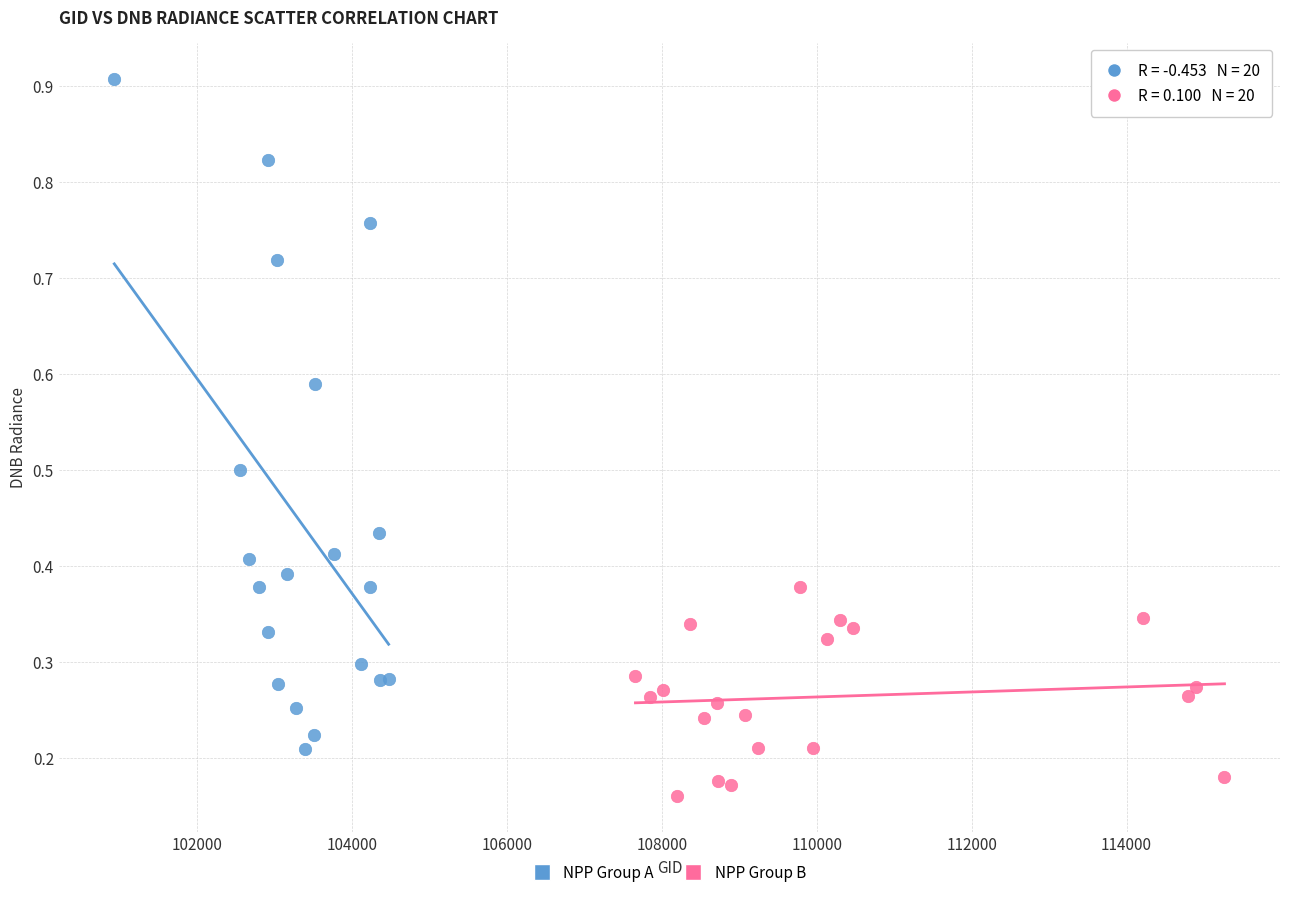

What are all the series names shown in the legend?

NPP Group A, NPP Group B